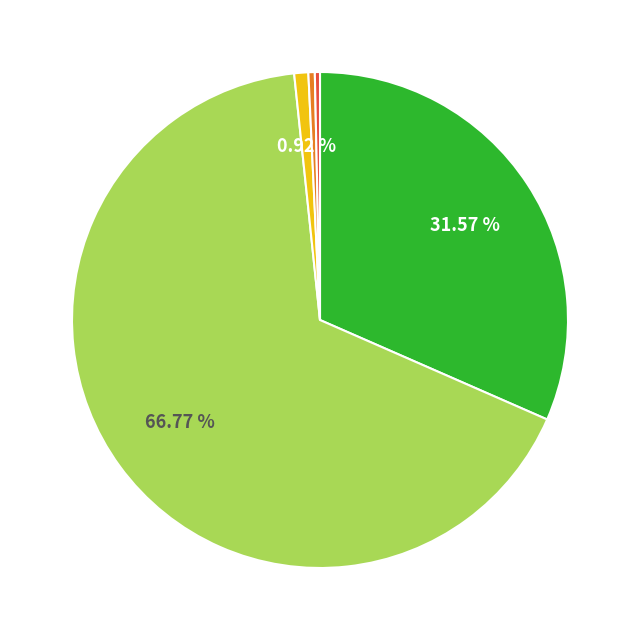

Is there a majority slice in this chart?

Yes